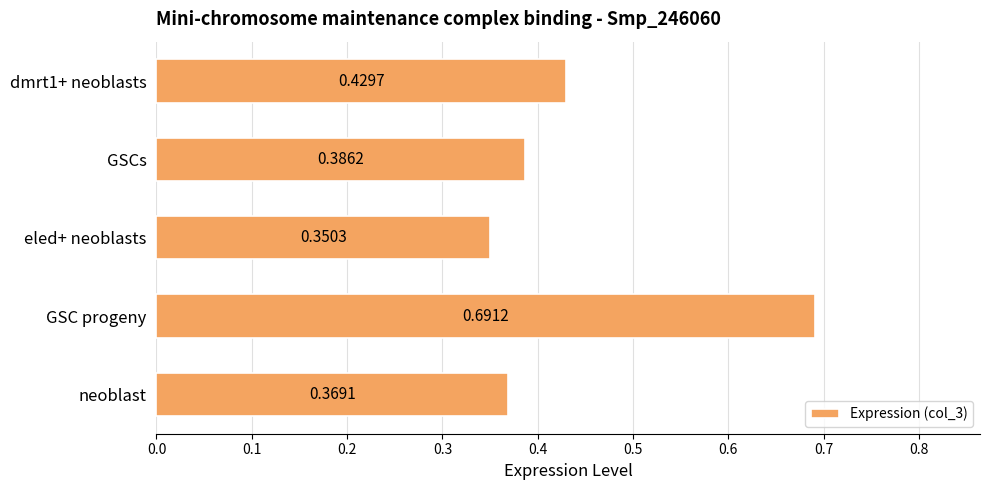

Rank the categories by value from highest to lowest.

GSC progeny, dmrt1+ neoblasts, GSCs, neoblast, eled+ neoblasts